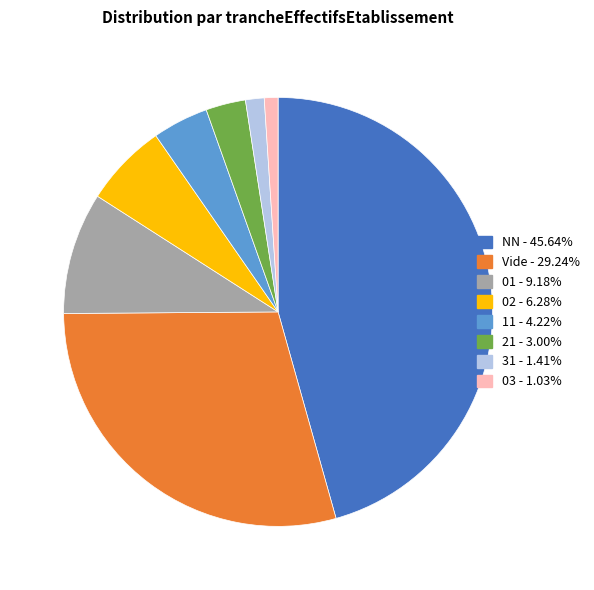

Does any single category account for the majority?

No